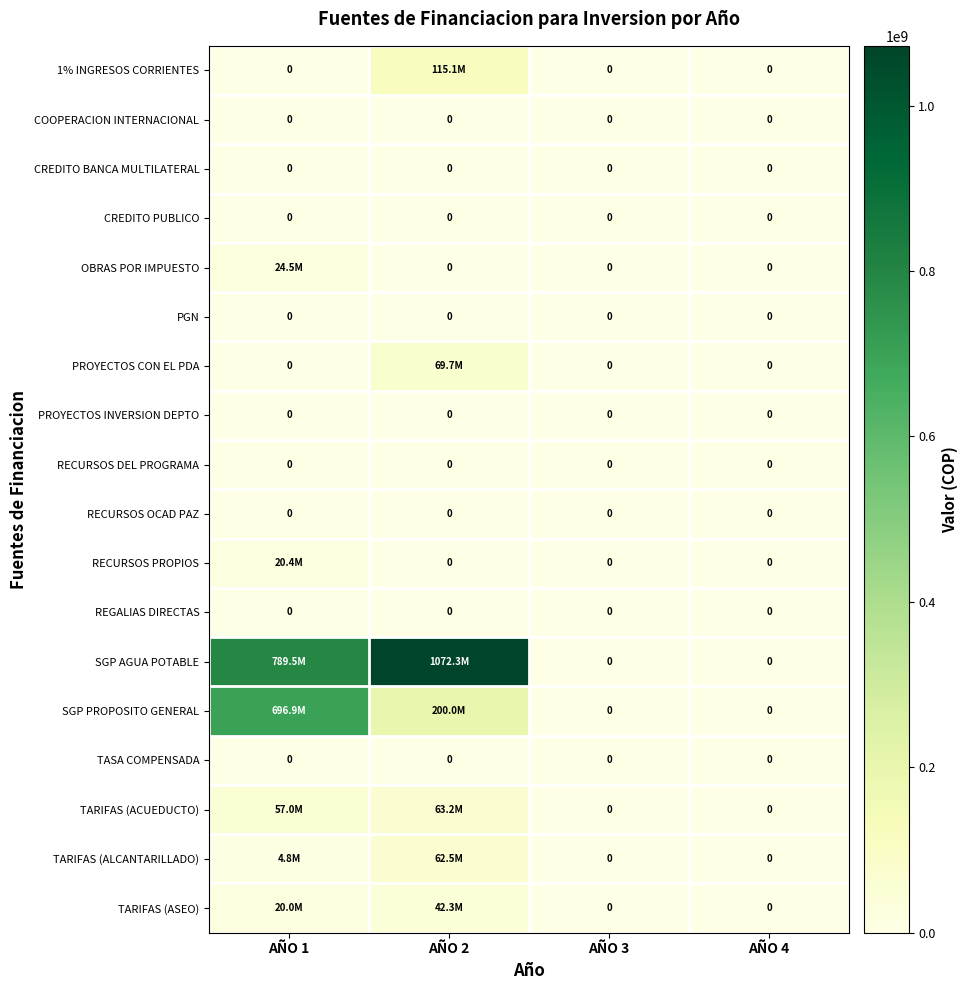

How many series are shown in this chart?

18